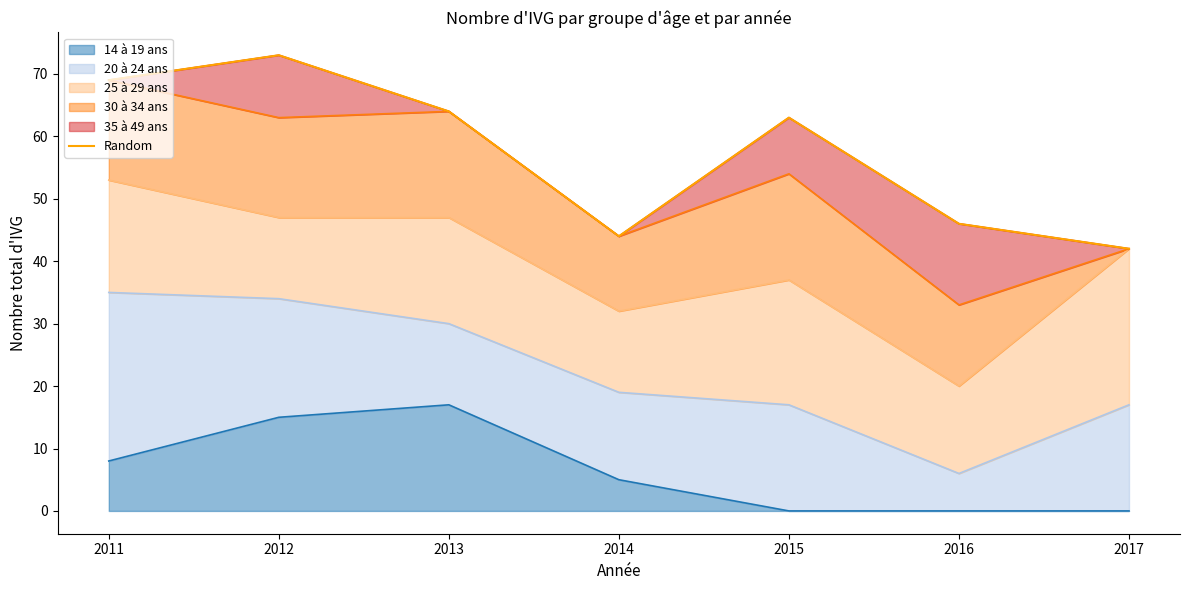

How many categories are shown in the chart?

7